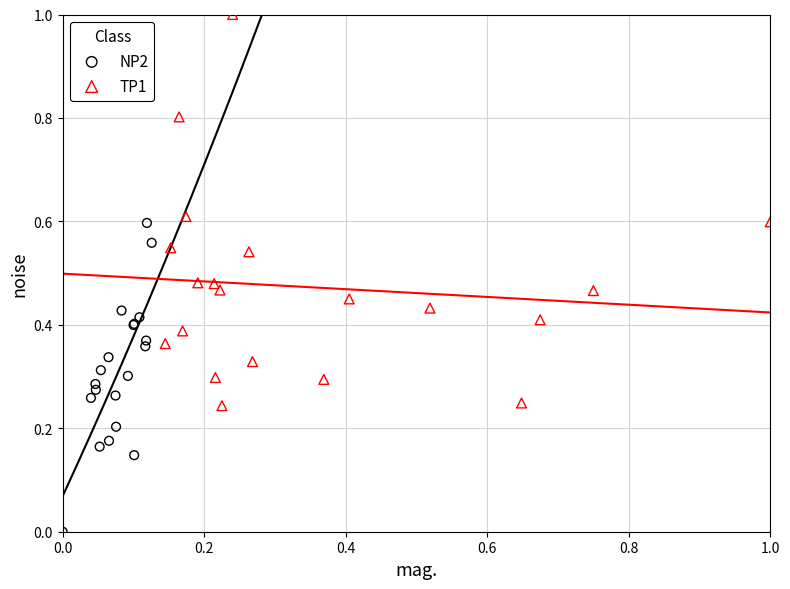

Which series reaches the minimum Y coordinate?

NP2